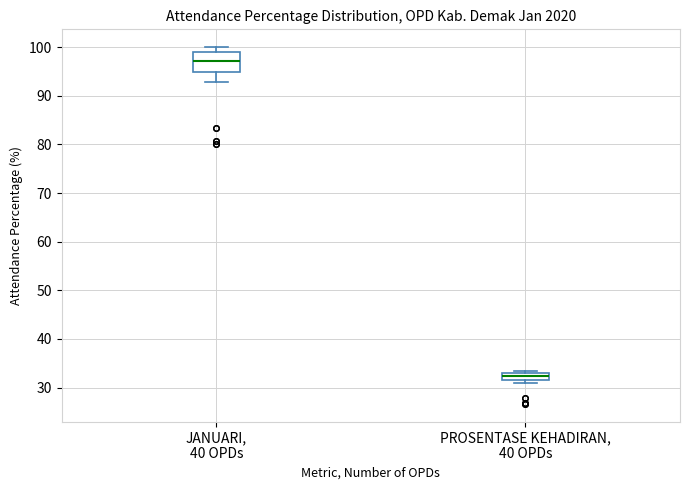

Which box's median line is the highest?

JANUARI, 40 OPDs